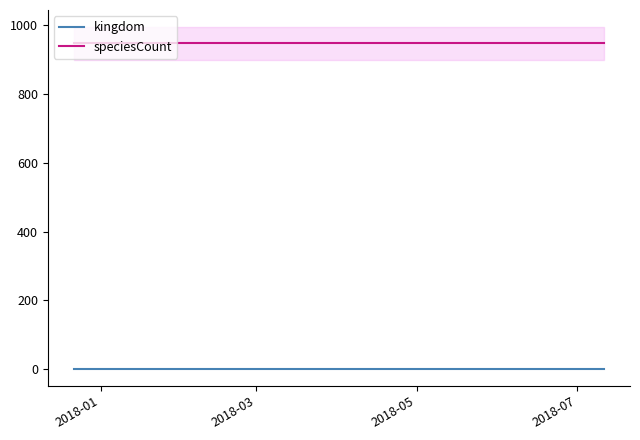

Read the speciesCount value at 2018-05.

947